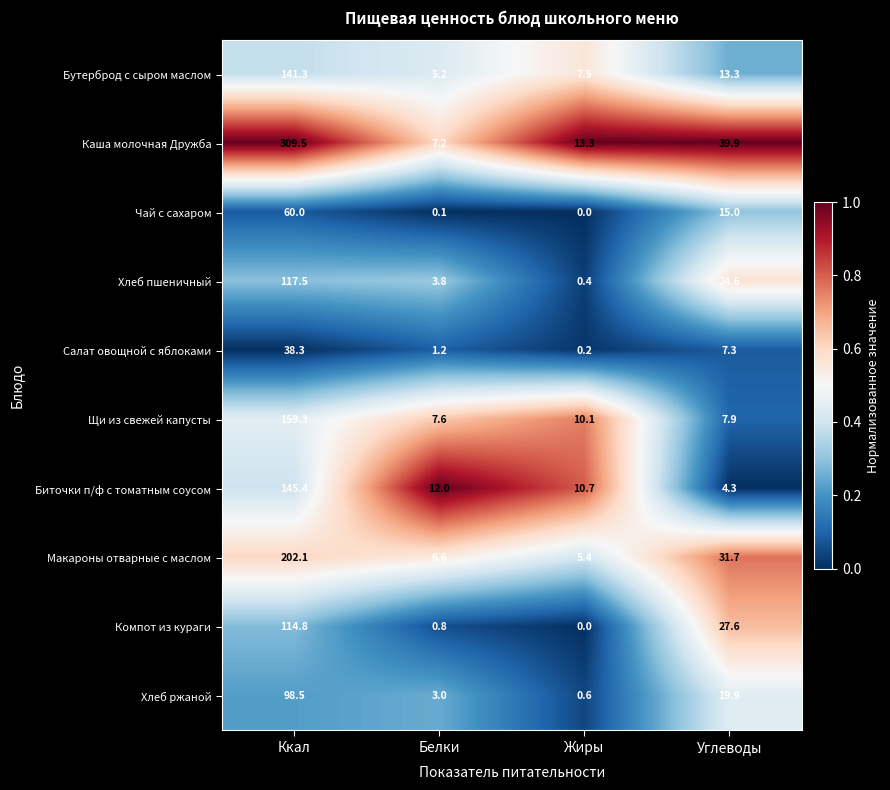

Which series has the largest total across all categories?

Каша молочная Дружба